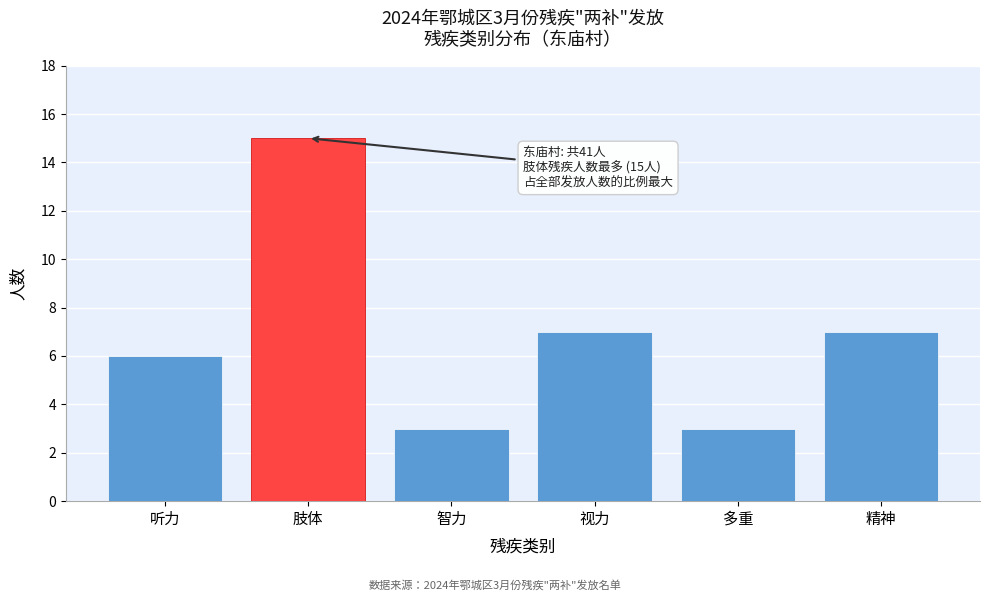

Reading left to right, list all the values displayed in this chart.

听力=6	肢体=15	智力=3	视力=7	多重=3	精神=7